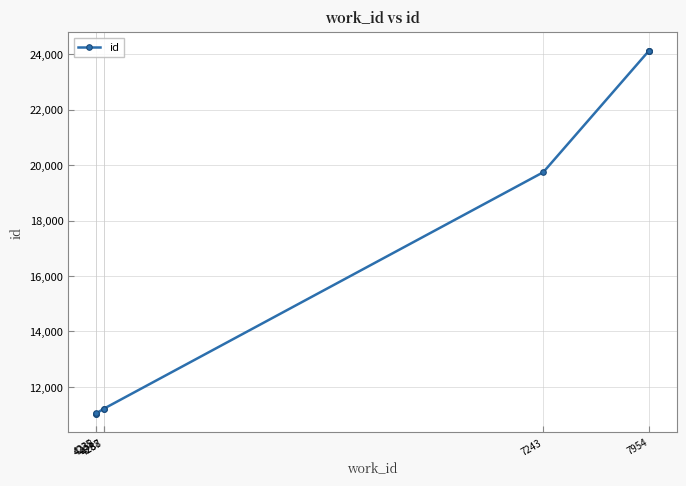

What is the maximum value shown in the chart?

24126